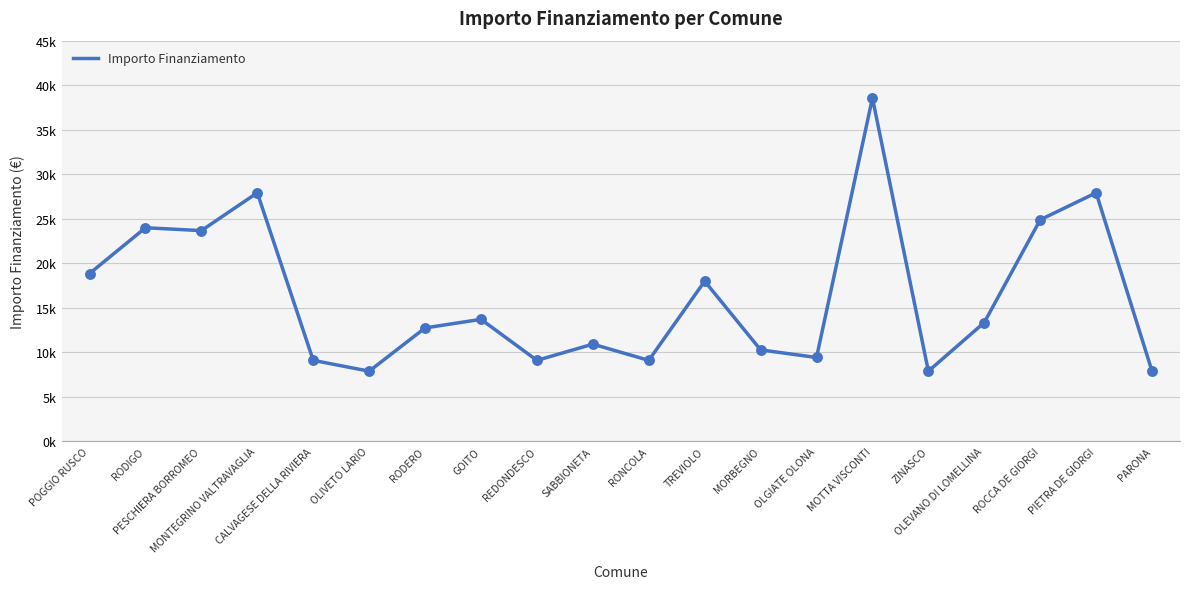

Does the chart have visible grid lines?

Yes